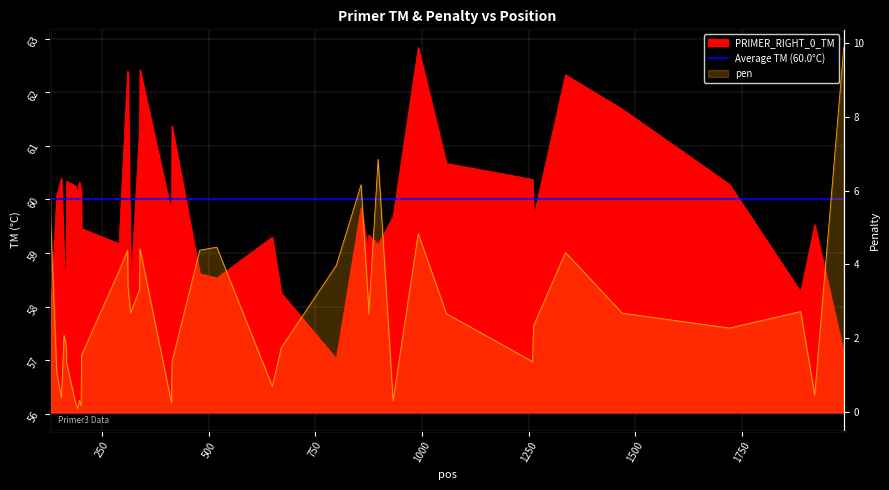

What is the difference between the pen values at 161 and 166?

0.3